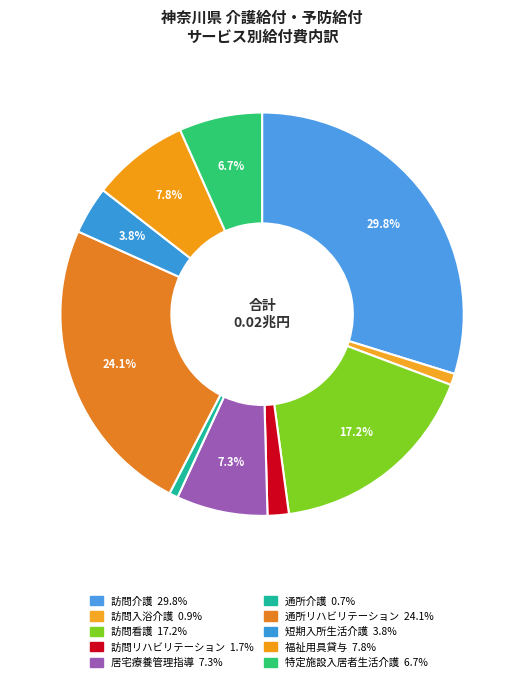

Which category has the biggest portion of the pie?

訪問介護